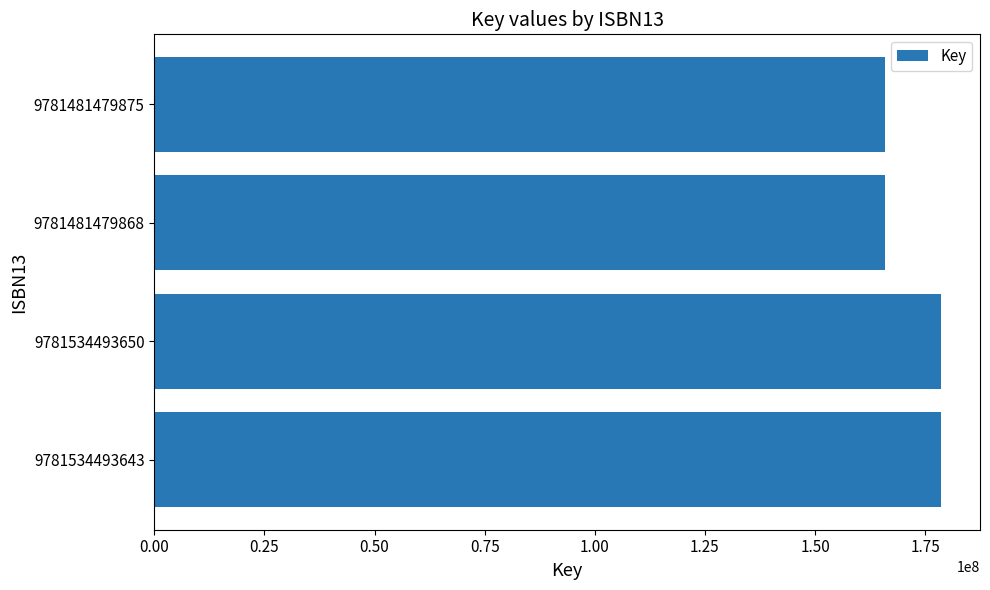

How many values are between 165868395 and 178518108?

4